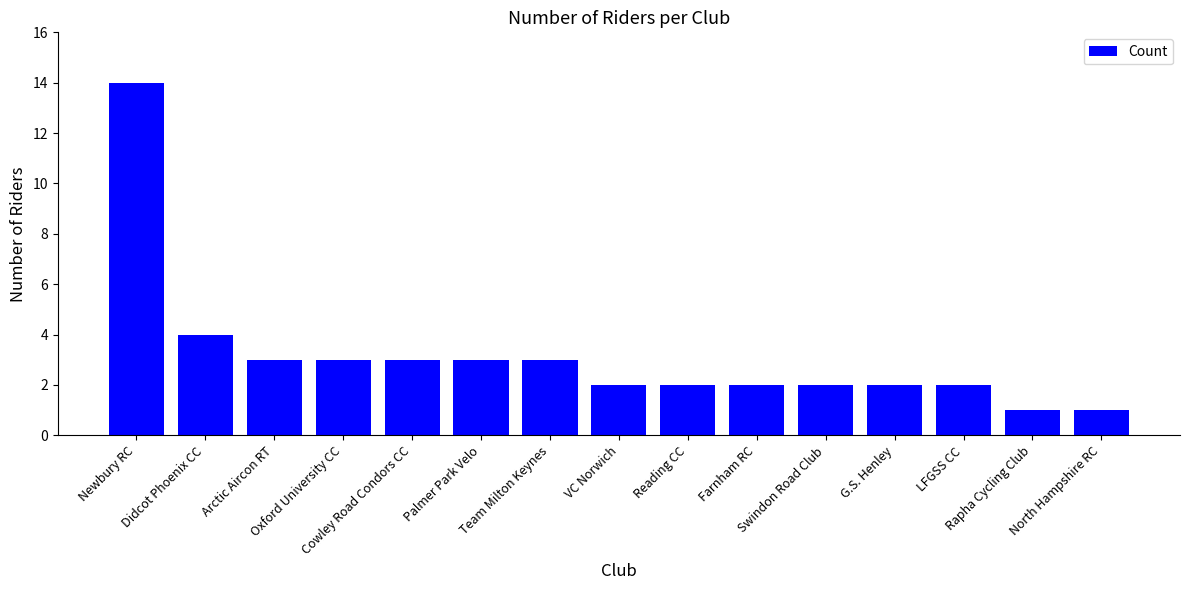

What is the difference between the second highest and minimum values?

3